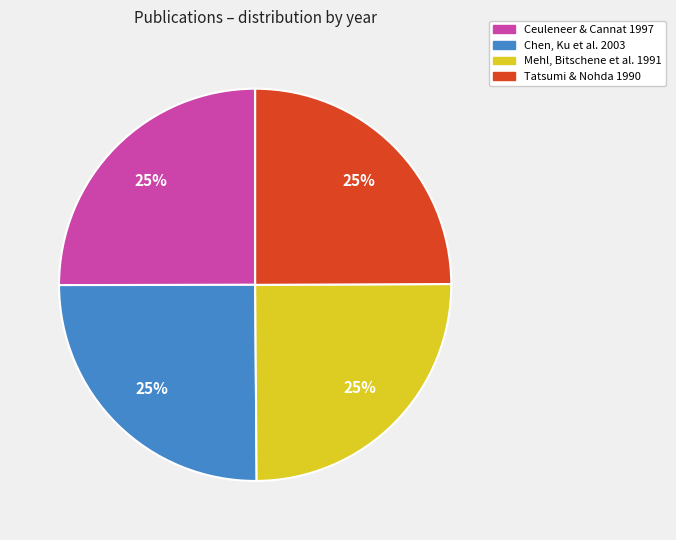

Is there a majority slice in this chart?

No